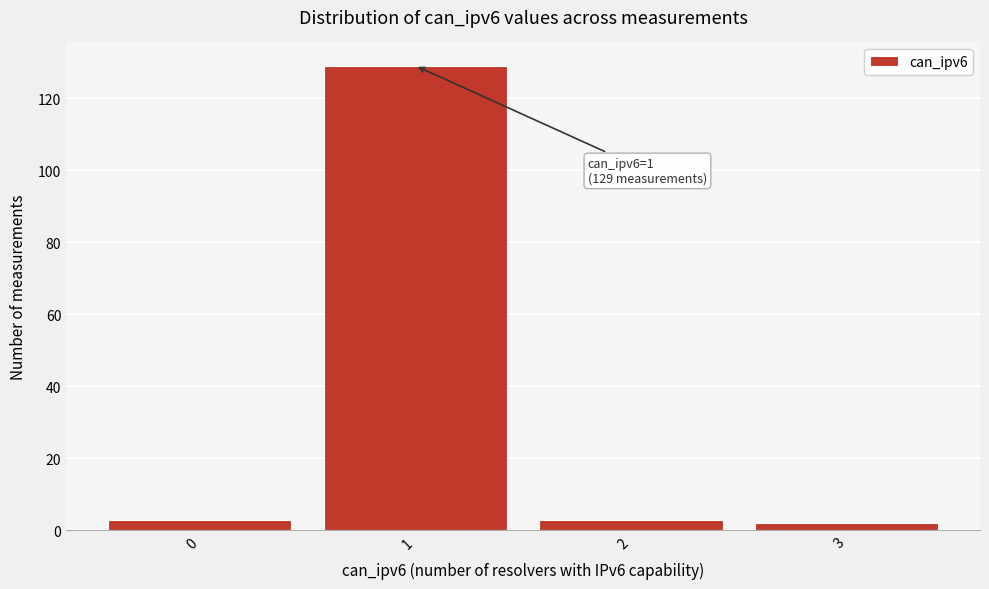

Over which range of the x-axis is the bar tallest?

0.5 to 1.5